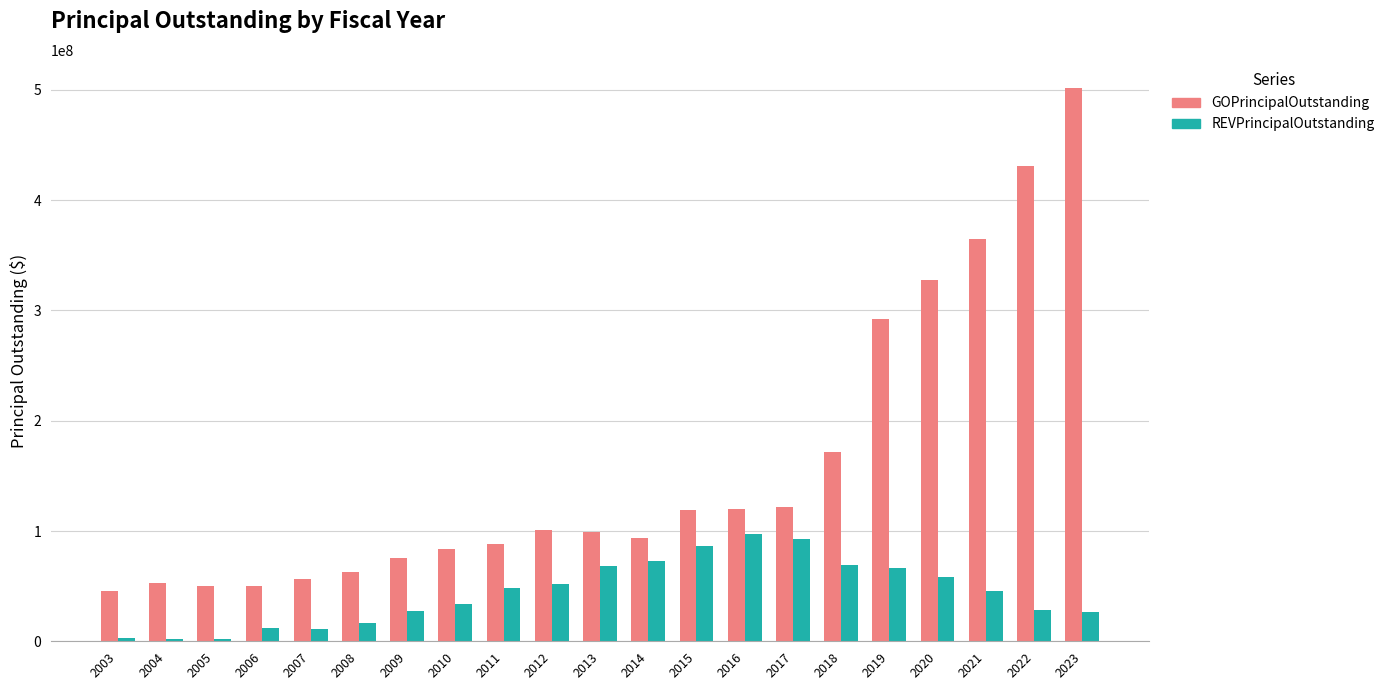

Does the chart contain stacked bars?

No